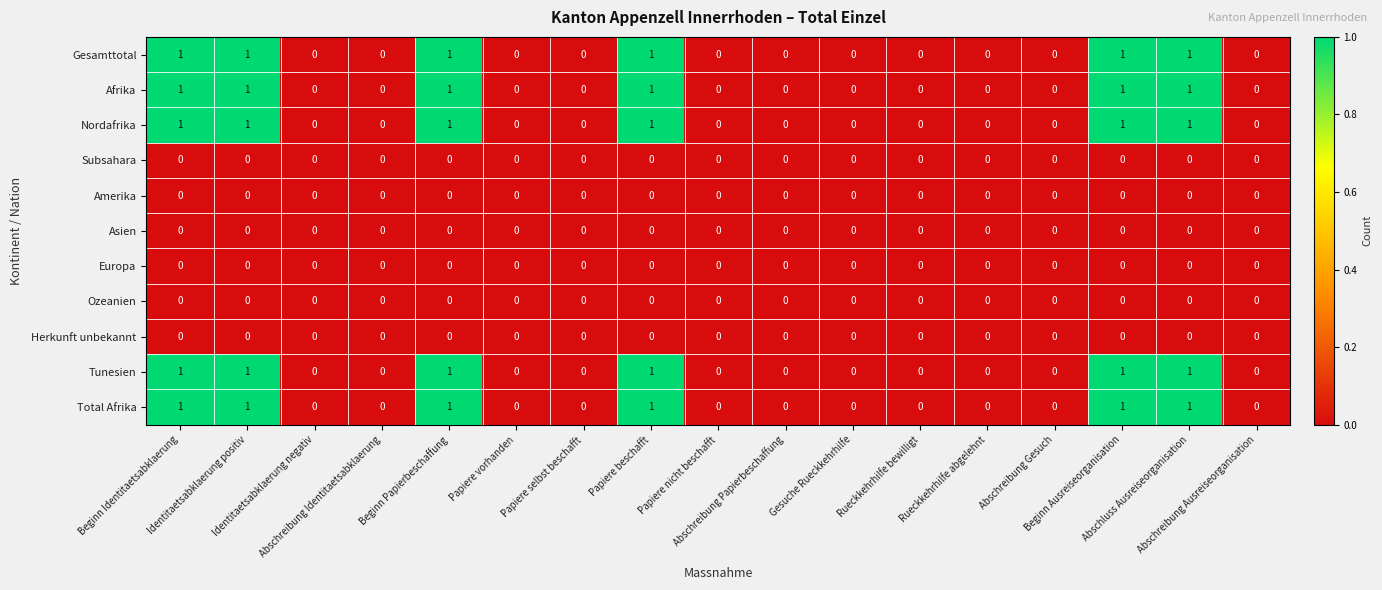

Count the Total Afrika values in the range 0 to 1.

17